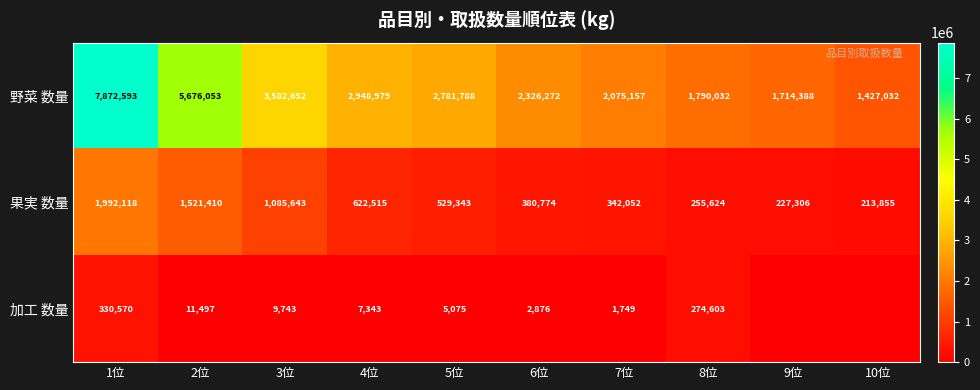

What is the spread (max minus min) of values at 10位?

1427032